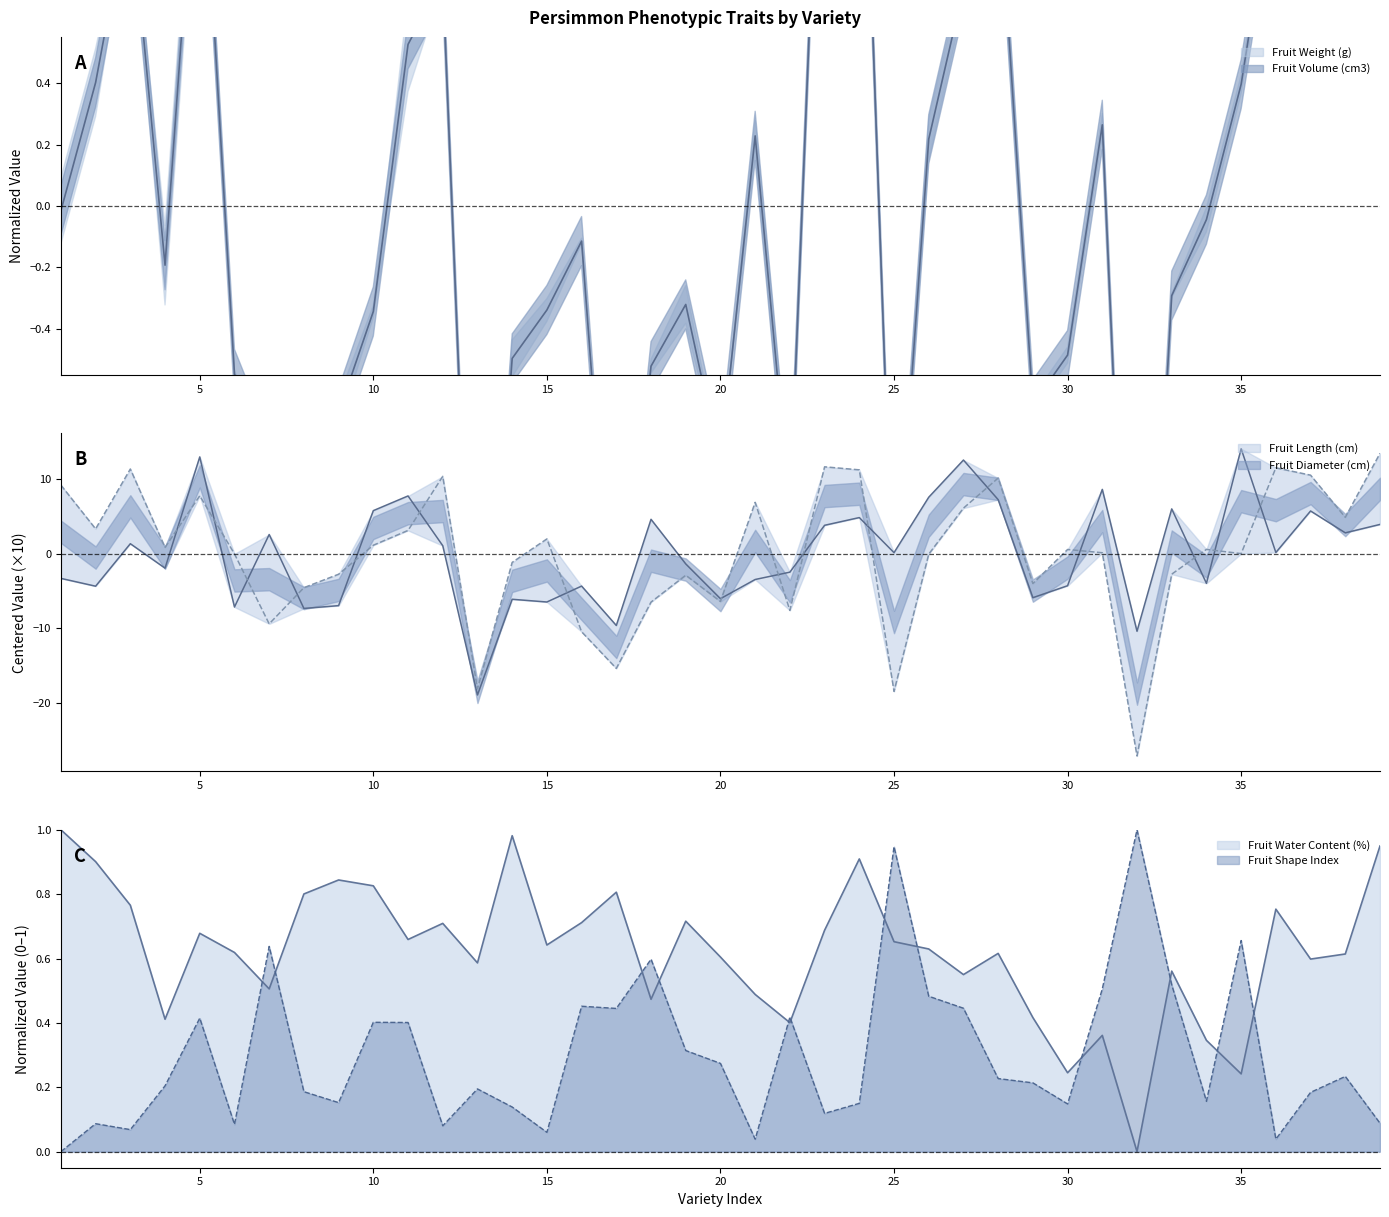

At which label does Fruit Shape Index reach its peak?

32